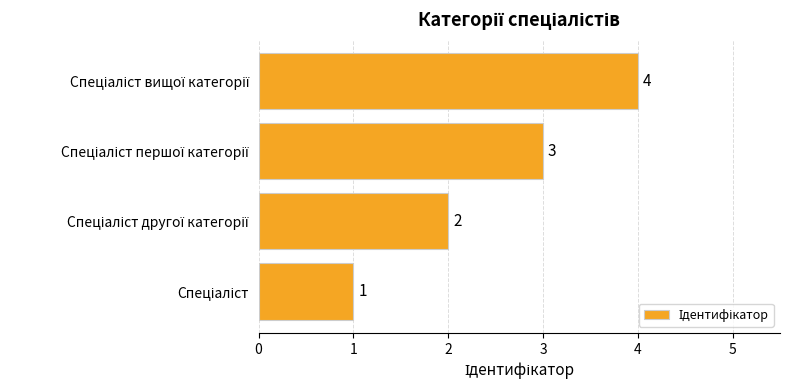

What is the sum of all values?

10